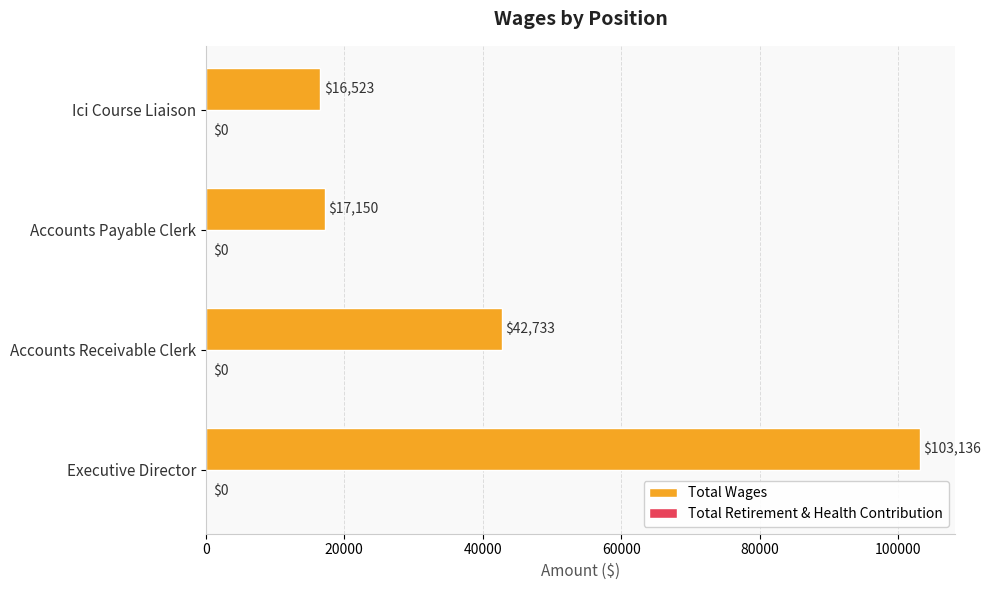

How many bars are there in total?

4